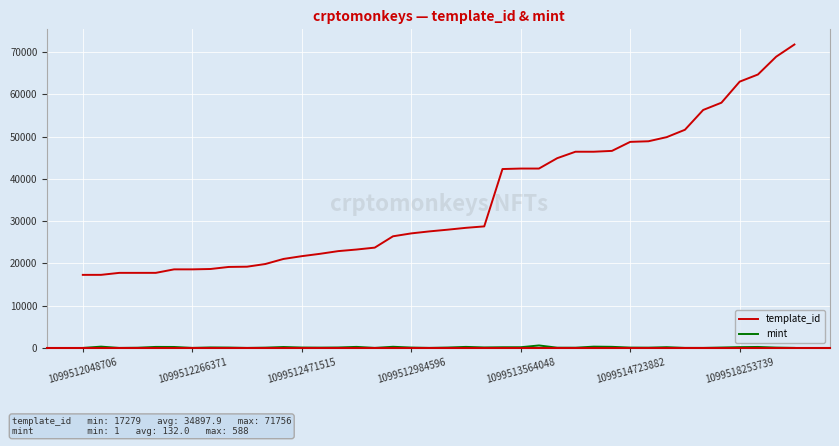

Which series has the largest total across all categories?

template_id